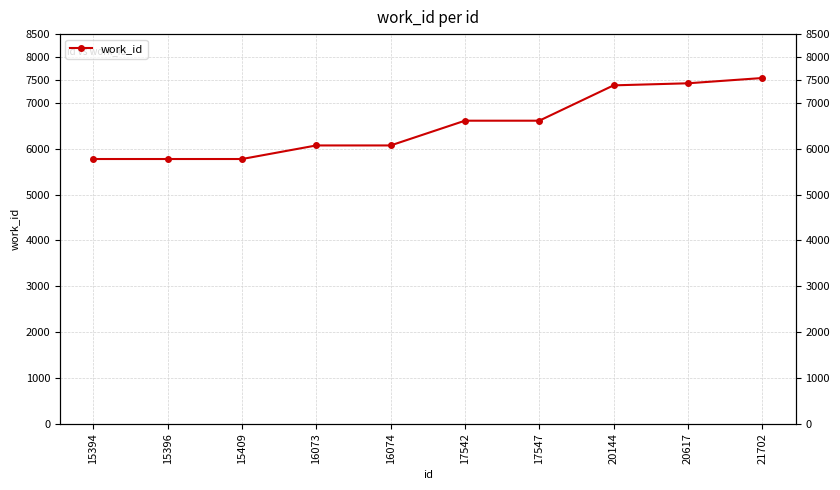

What is the sum of all values?

65040